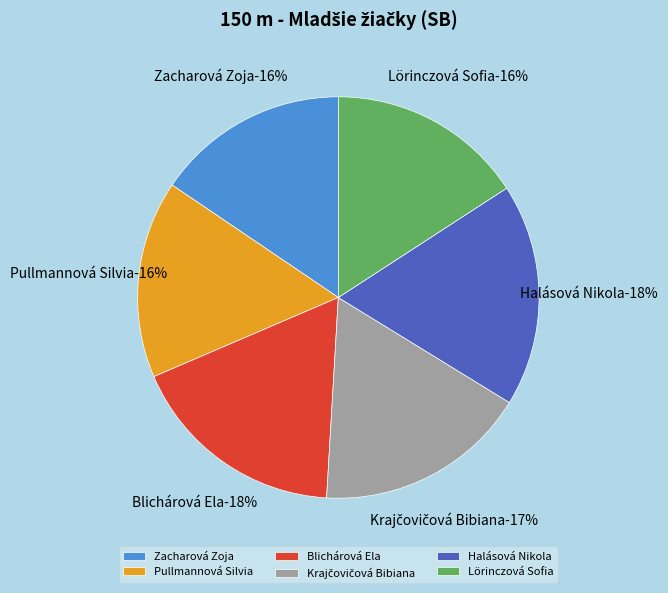

Combined, what portion of the pie is Halásová Nikola and Krajčovičová Bibiana?

35.1%